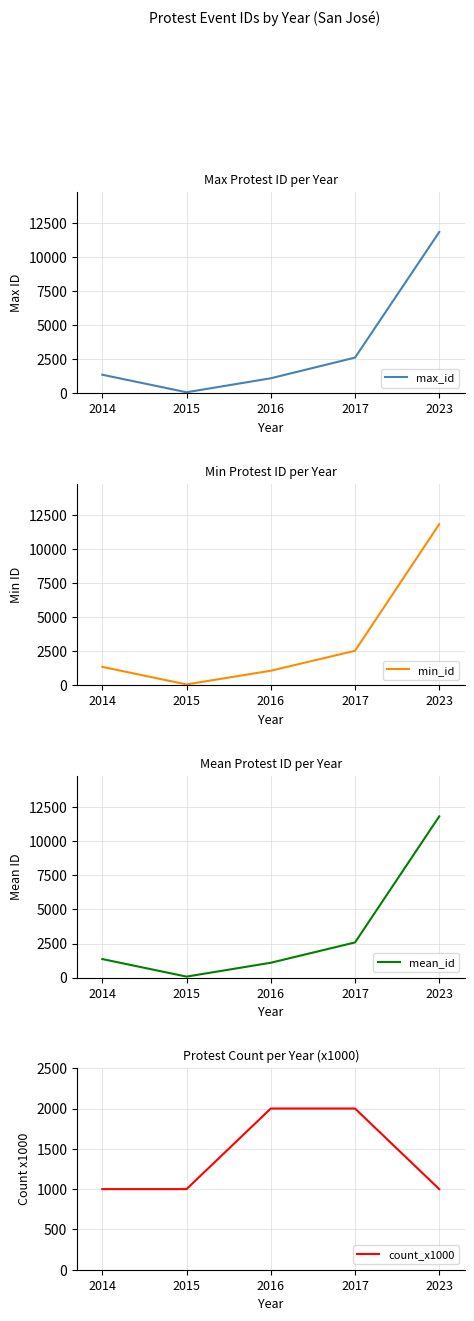

How many lines are shown in the chart?

4